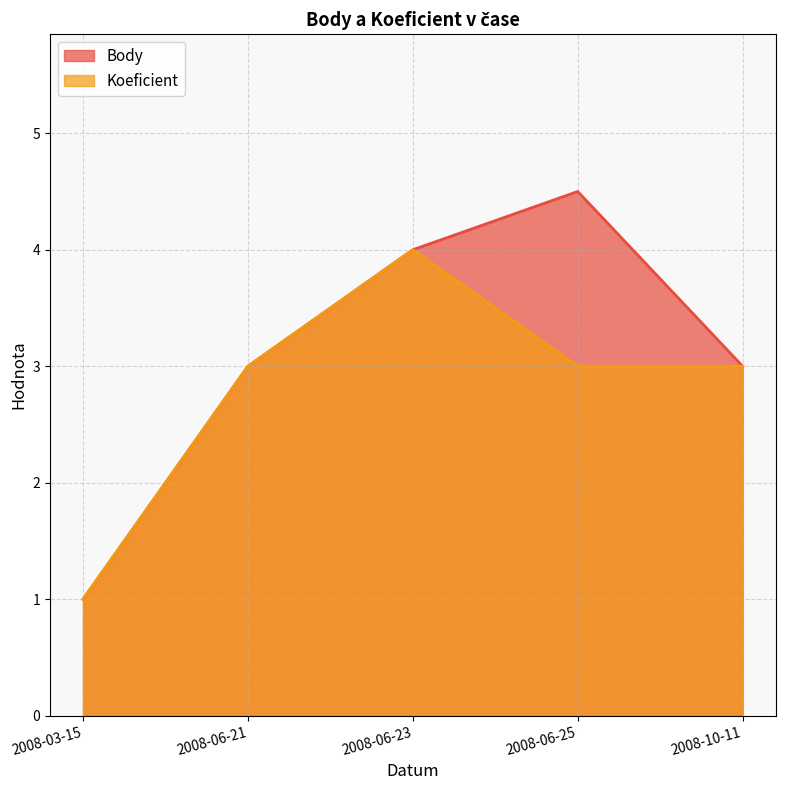

Where is the first local maximum for Koeficient?

2008-06-23